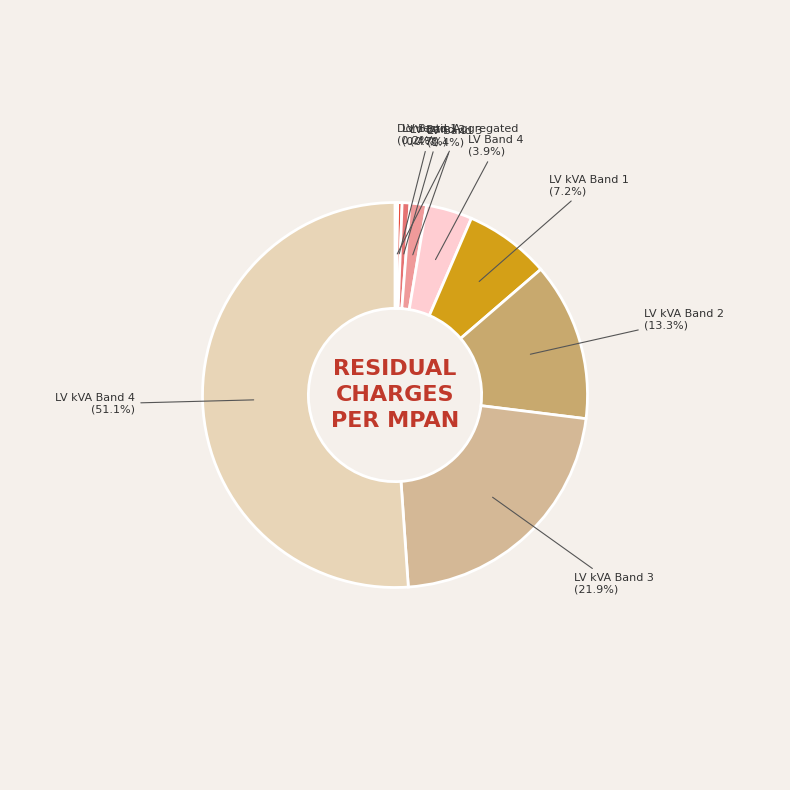

What is the largest slice in the pie chart?

LV kVA Band 4